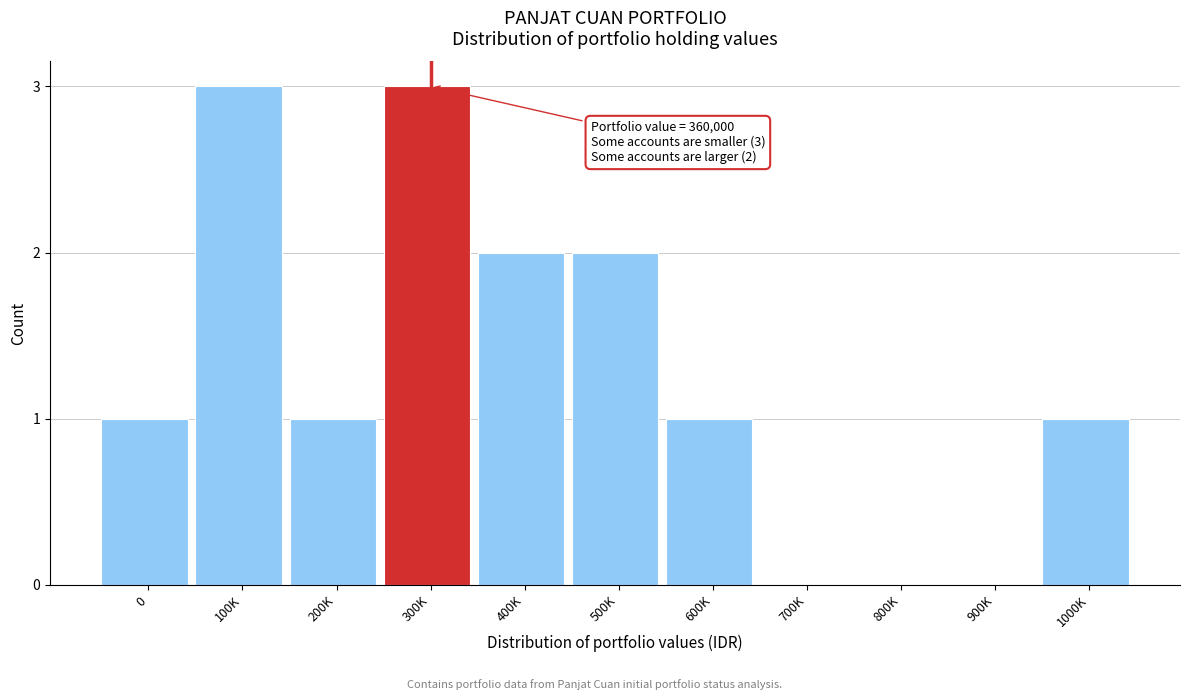

Reading left to right, transcribe all the data shown in this chart.

0=1	100K=3	200K=1	300K=3	400K=2	500K=2	600K=1	700K=0	800K=0	900K=0	1000K=1